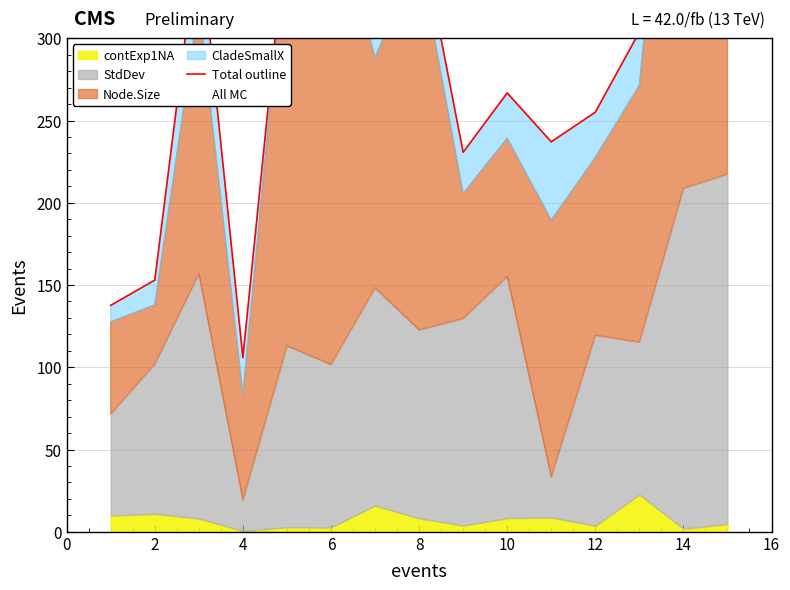

Is it true that the value at 12 is 94.8?

False